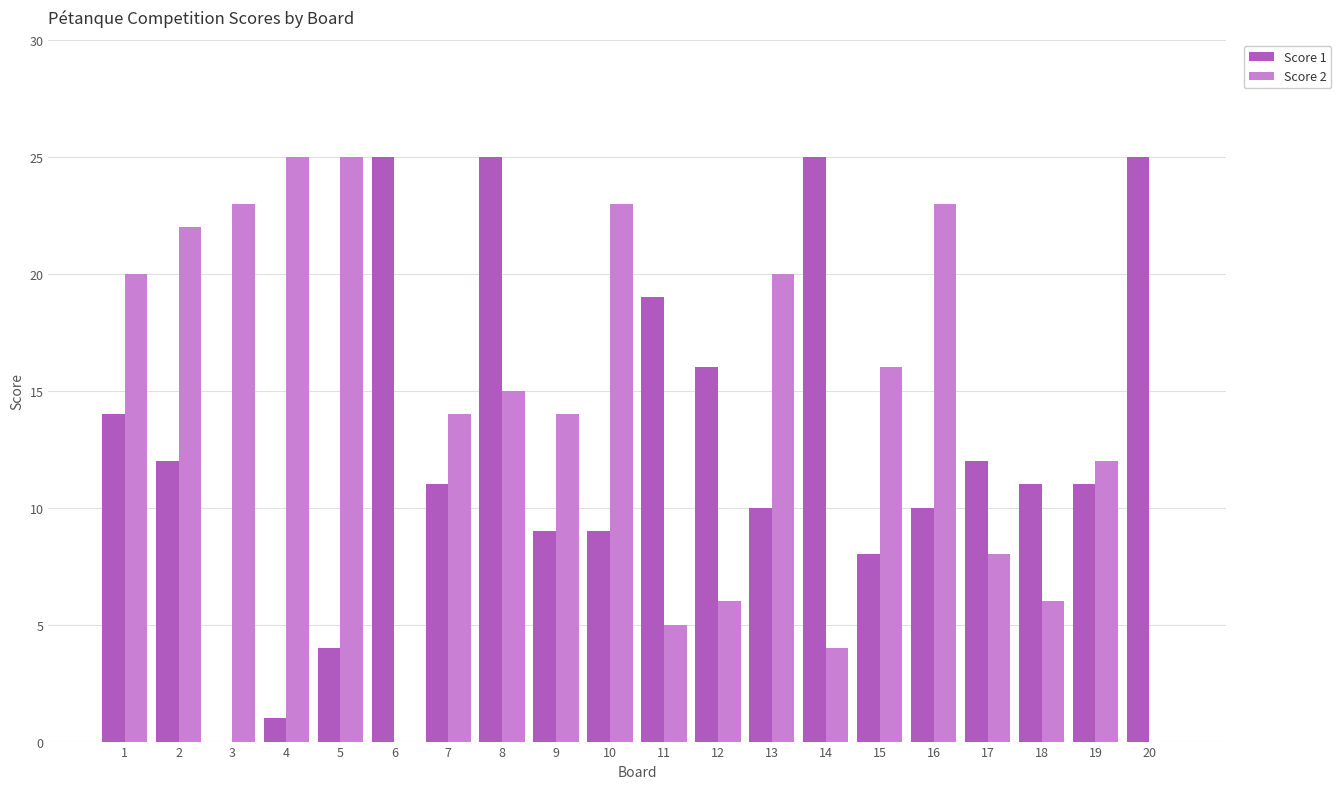

Are the bars grouped side by side (vs. stacked)?

Yes